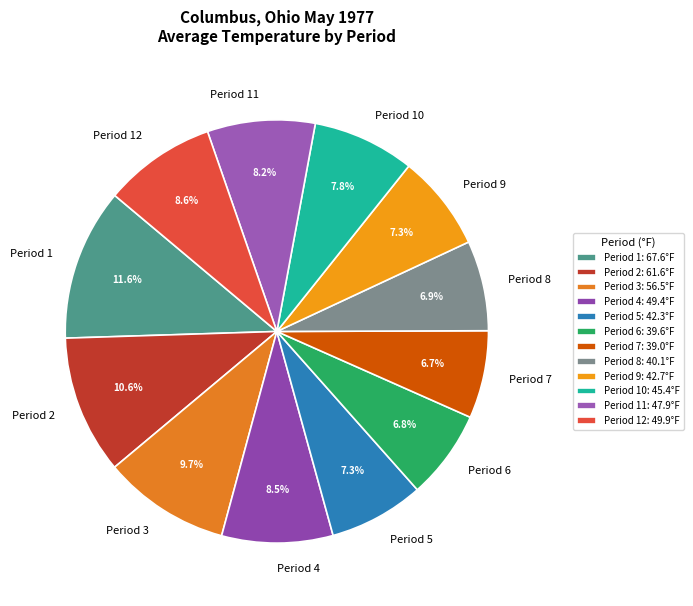

Count the number of slices in the pie.

12